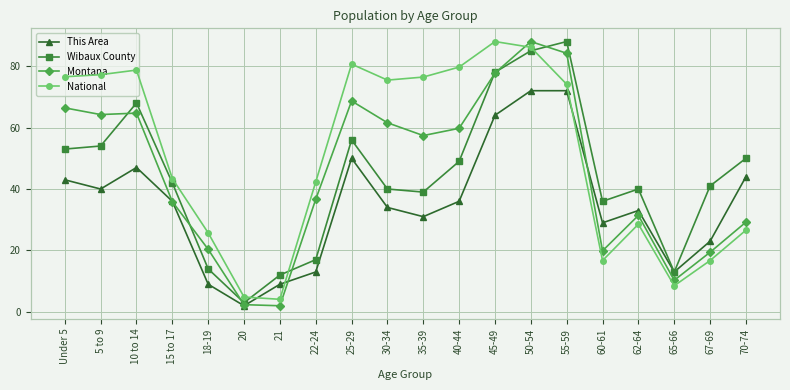

At which category does Wibaux County reach its first local peak?

10 to 14